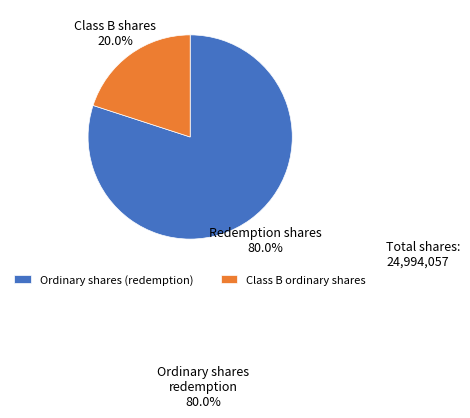

What percentage is NOT represented by Class B Common shares outstanding?

80.0%